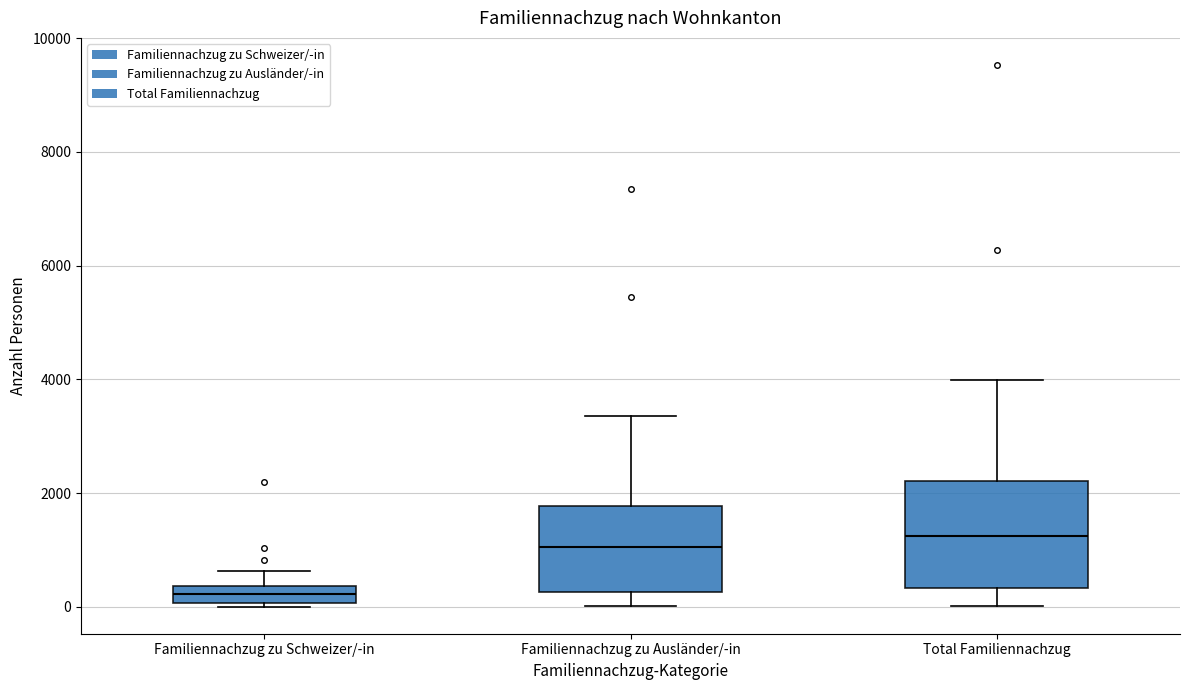

Reading left to right, transcribe this box plot: for each box, give where its median line is, the range the box spans, and where its two whiskers end, as read against the y-axis. The values are not printed on the chart, so give them approximately, as read against the axis.

Familiennachzug zu Schweizer/-in: median 200, box 0 to 400, whiskers 0 (just below the box's lower edge) to 600
Familiennachzug zu Ausländer/-in: median 1000, box 200 to 1800, whiskers 0 to 3400
Total Familiennachzug: median 1200, box 400 to 2200, whiskers 0 to 4000